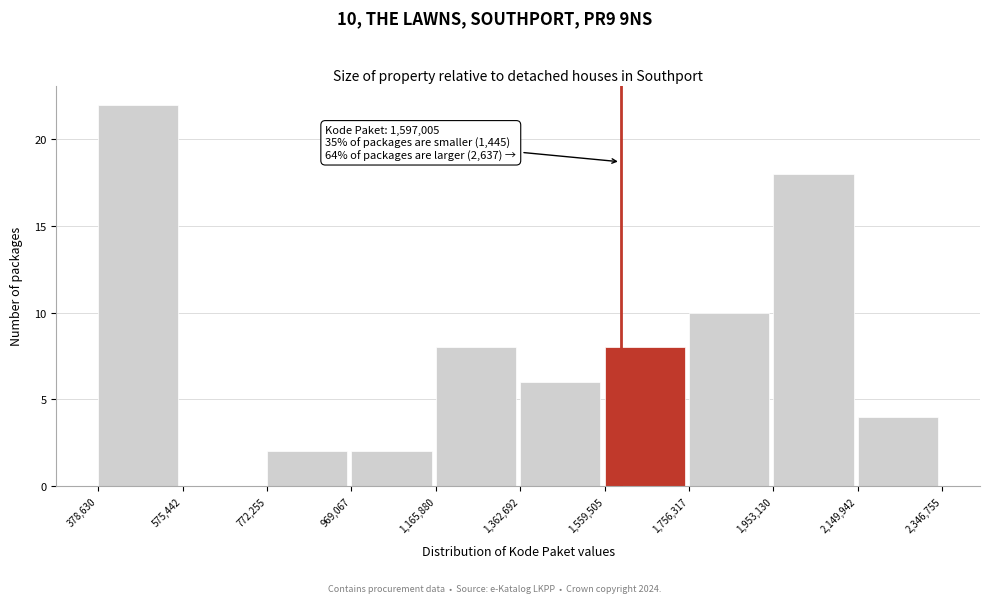

Over which range of the x-axis is the bar tallest?

378,630 to 575,442